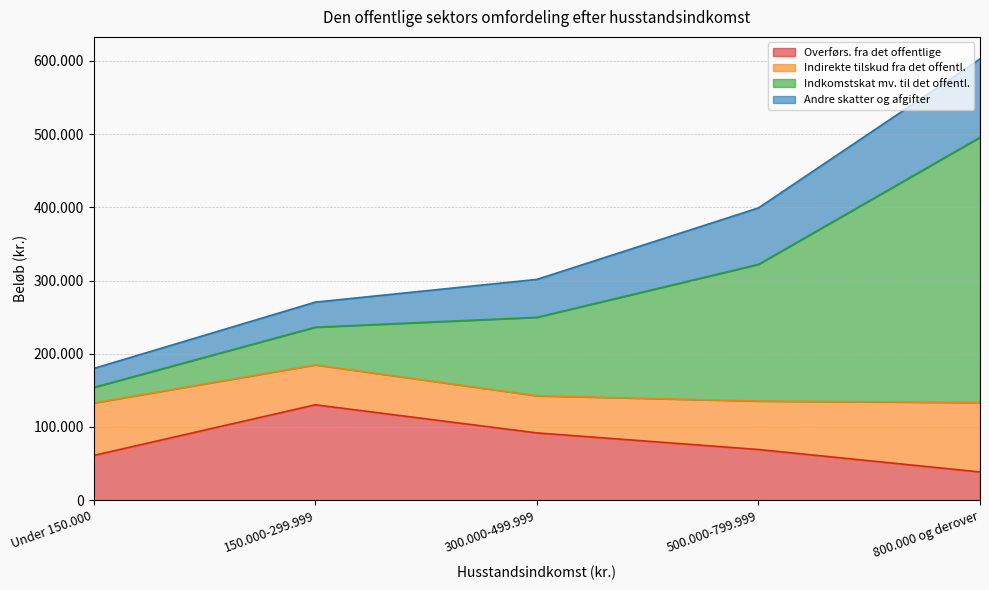

At which category is the sum across all series the highest?

800.000 og derover